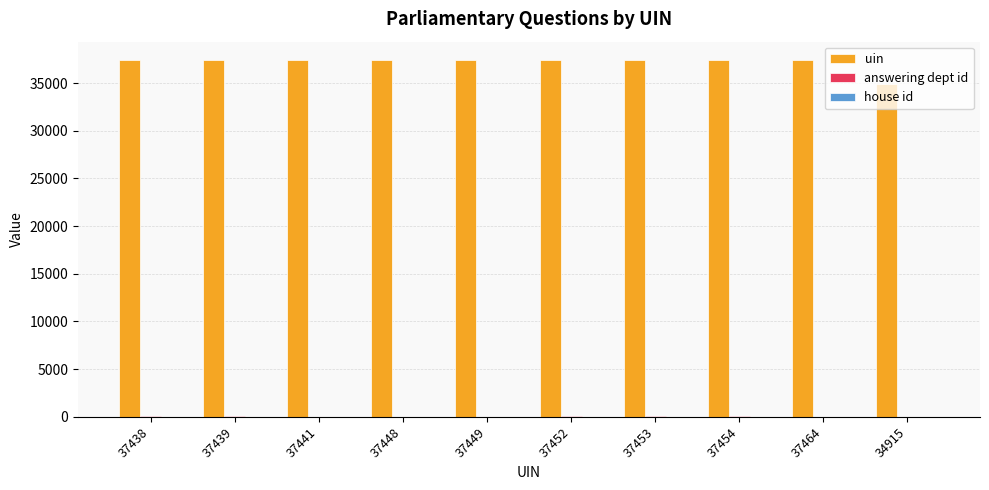

Which series has the largest total across all categories?

uin